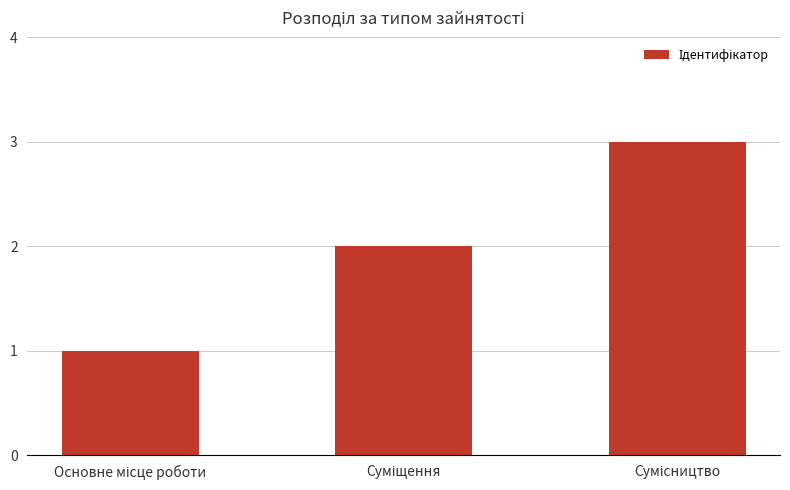

What is the maximum value shown in the chart?

3